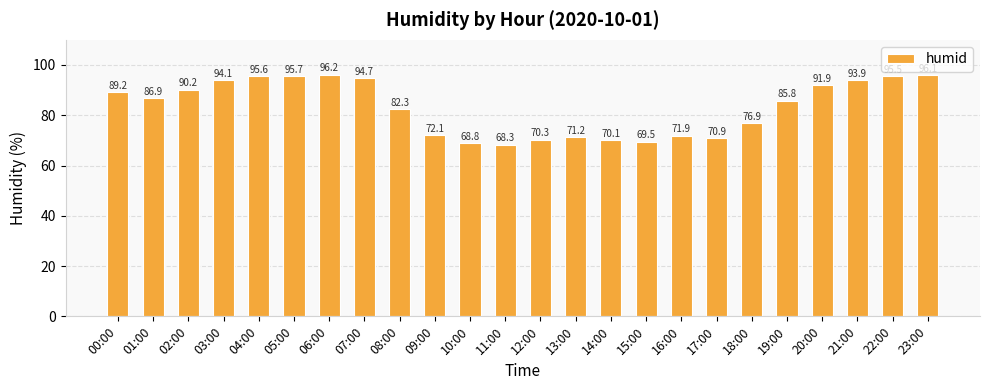

Which label corresponds to the smallest value in the chart?

11:00